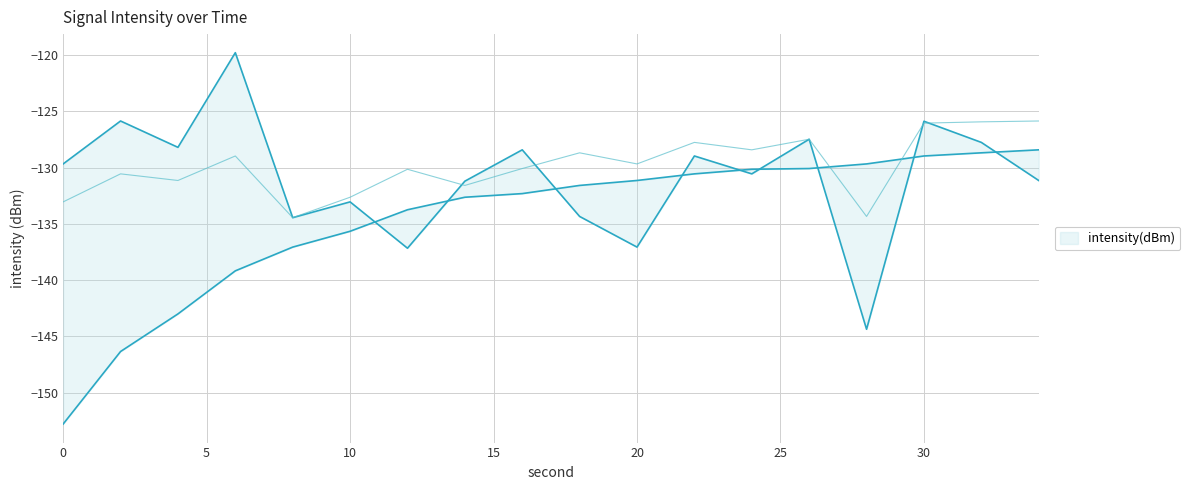

How many intersections are there between mid and lower?

2